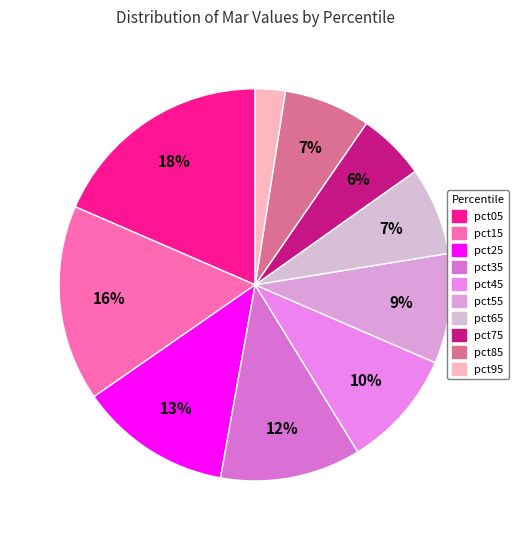

Does pct75 account for over 50% of the chart?

No